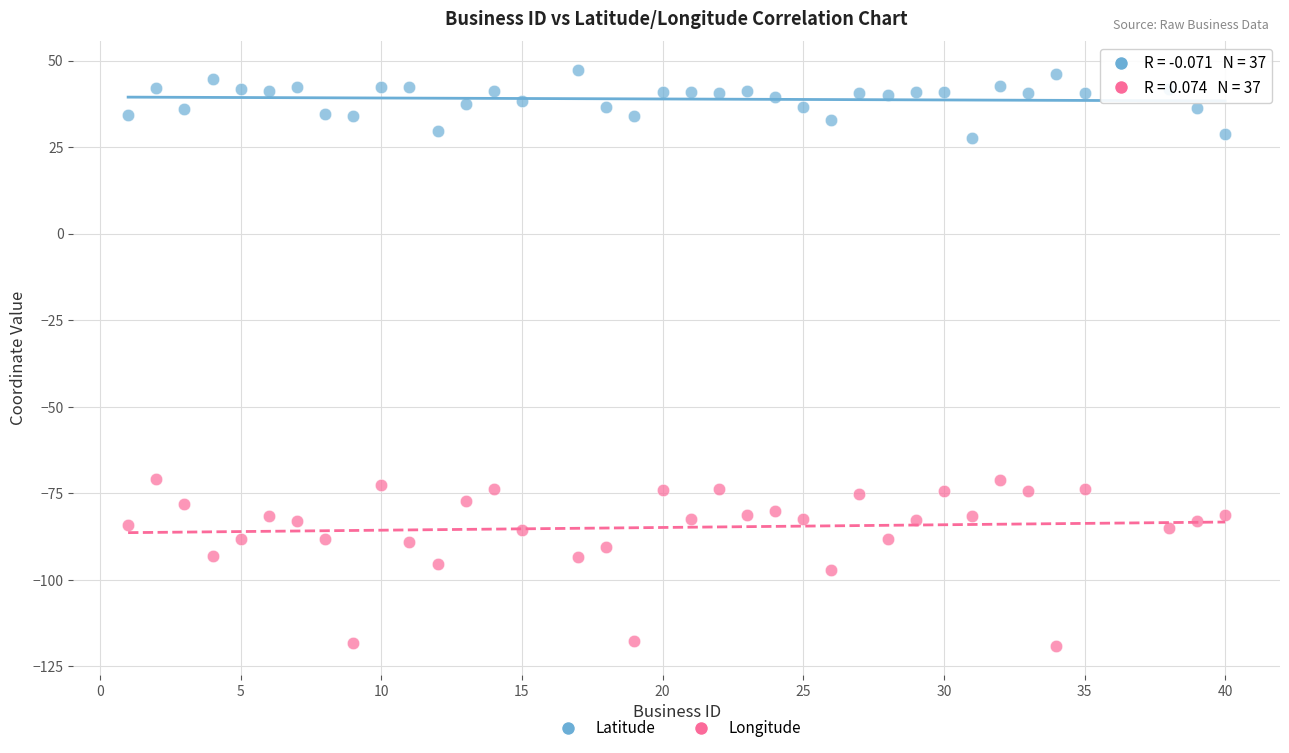

What are all the series names shown in the legend?

Latitude, Longitude